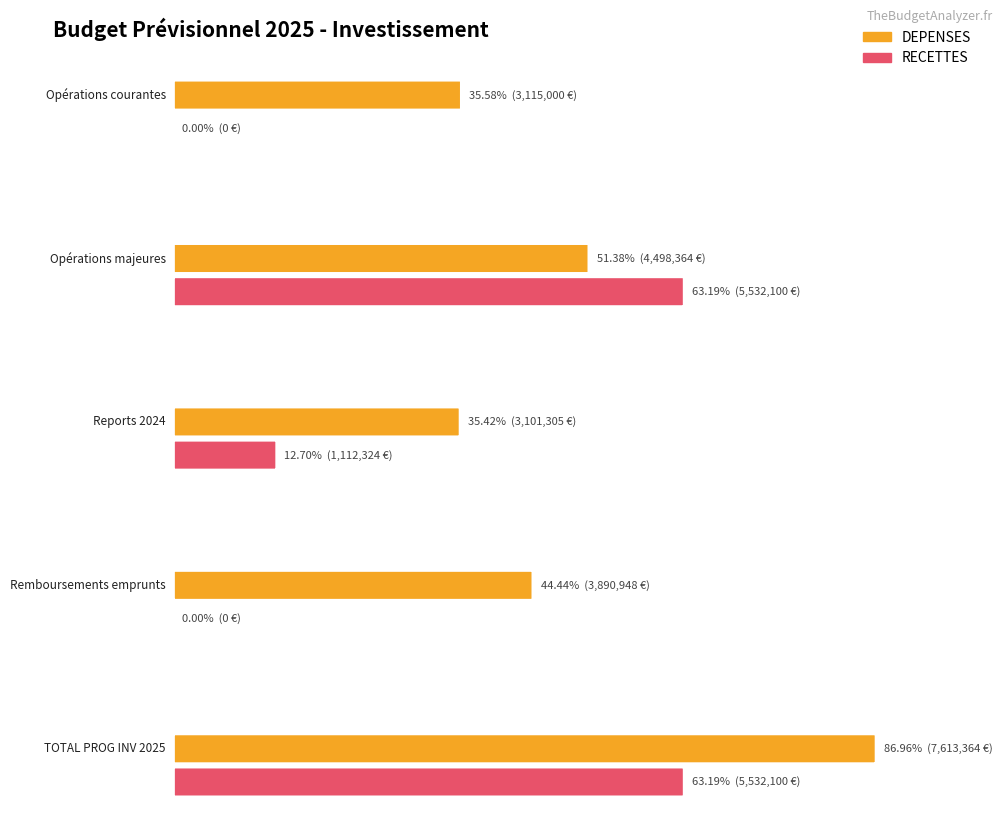

At how many categories does at least one series exceed 6942296?

1